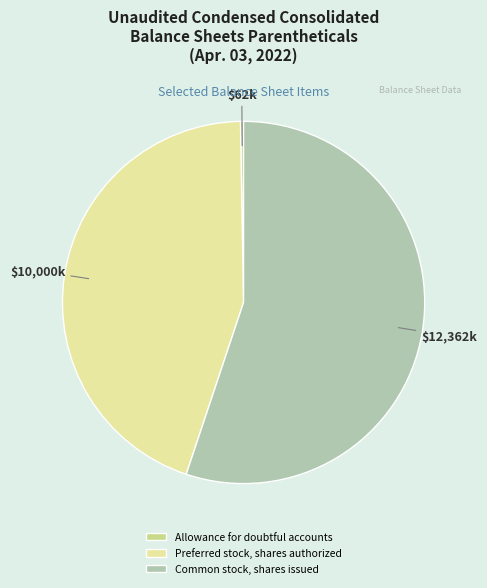

Combined, do Common stock, shares issued and Preferred stock, shares authorized account for over 50%?

Yes